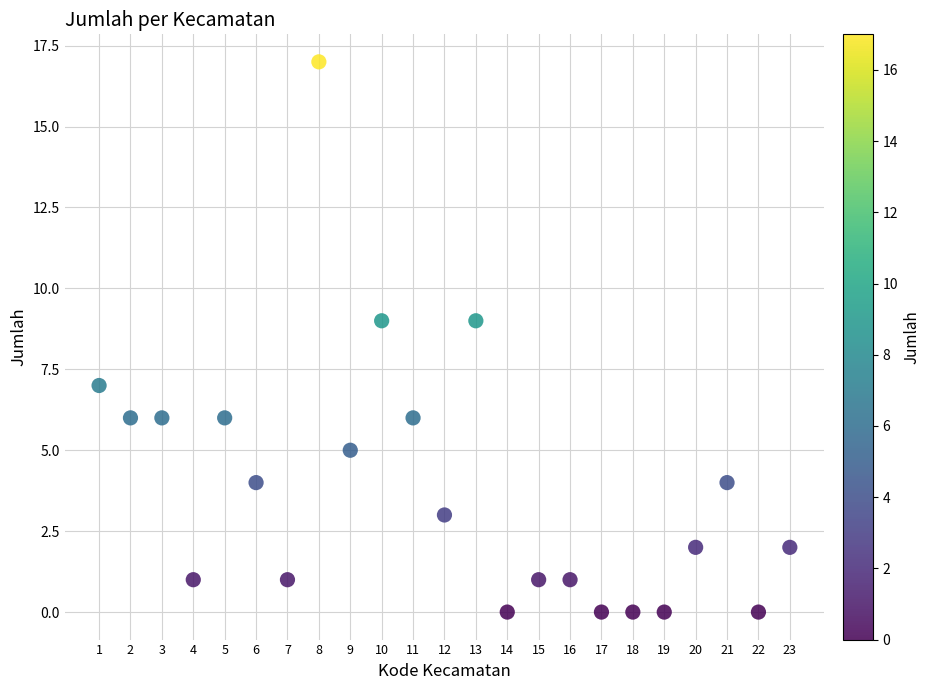

What is the range of X values (max minus min)?

22